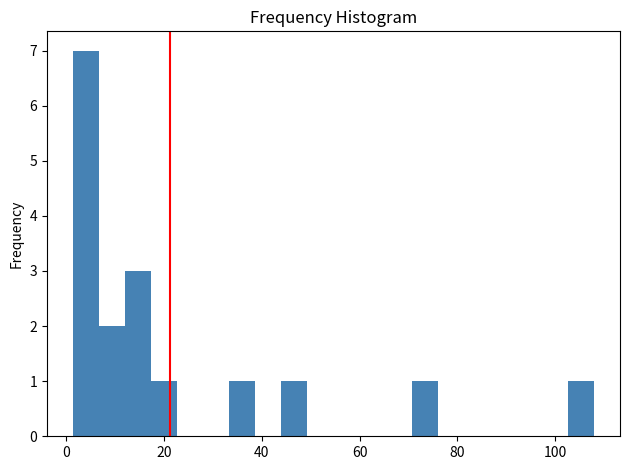

Around what value on the x-axis is the tallest bar? Give the approximate position of its centre, as read against the axis.

4